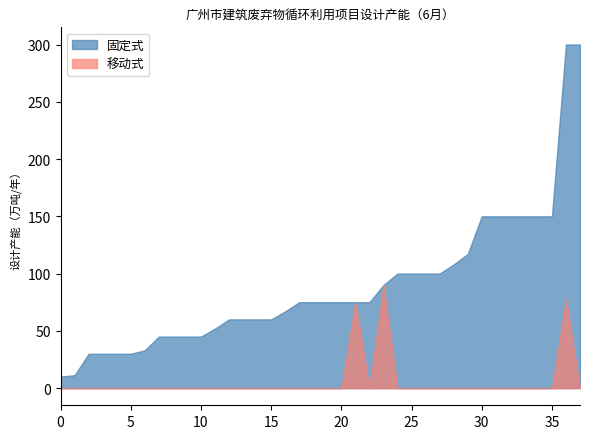

True or false: 固定式 has a value of 46.2 at 28.

False